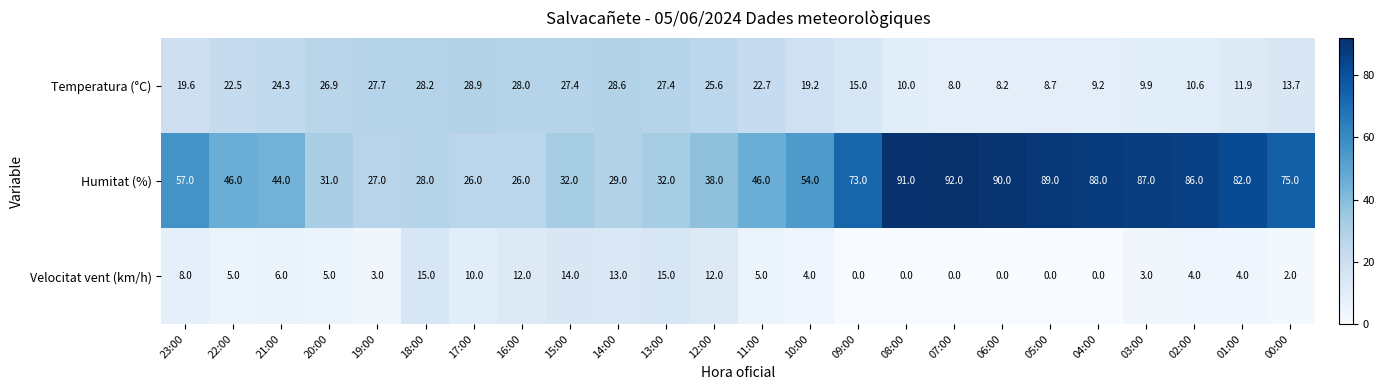

Which series has the largest total across all categories?

Humitat (%)